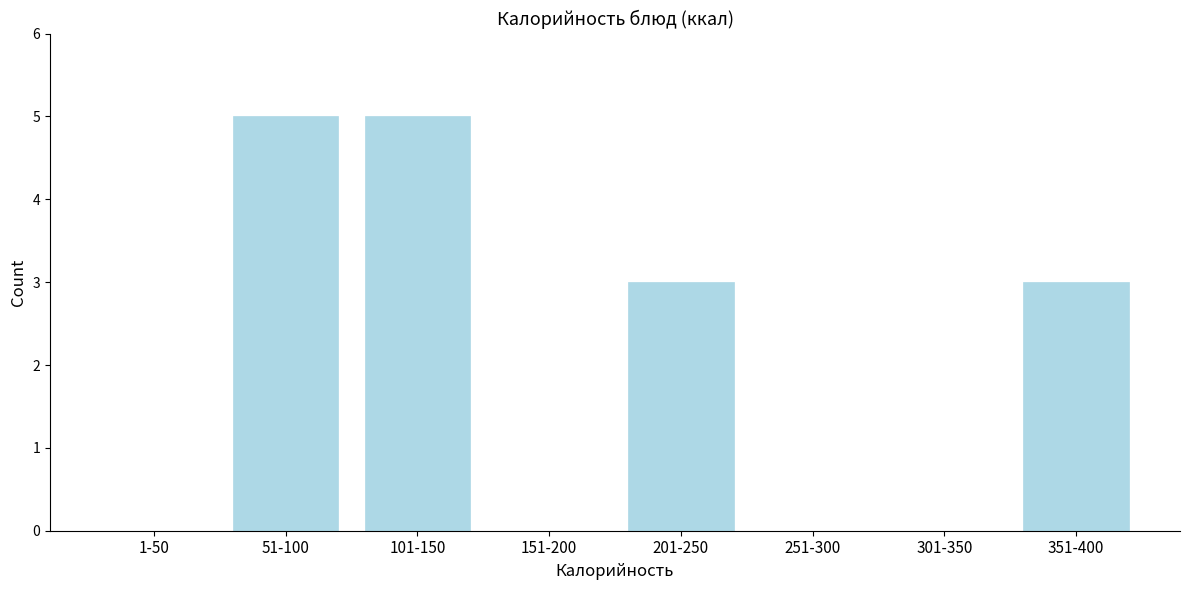

Reading right to left, list all the values displayed in this chart.

351-400=3	301-350=0	251-300=0	201-250=3	151-200=0	101-150=5	51-100=5	1-50=0